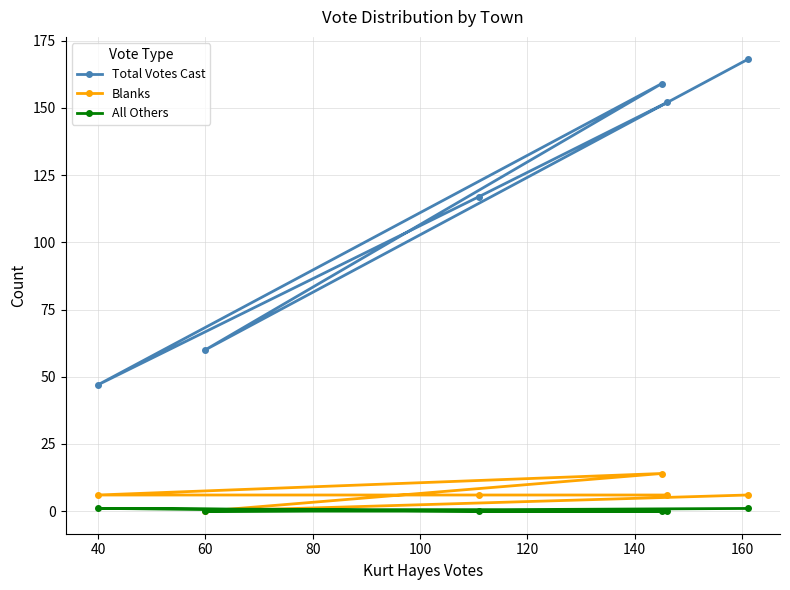

How many series are shown in this chart?

3